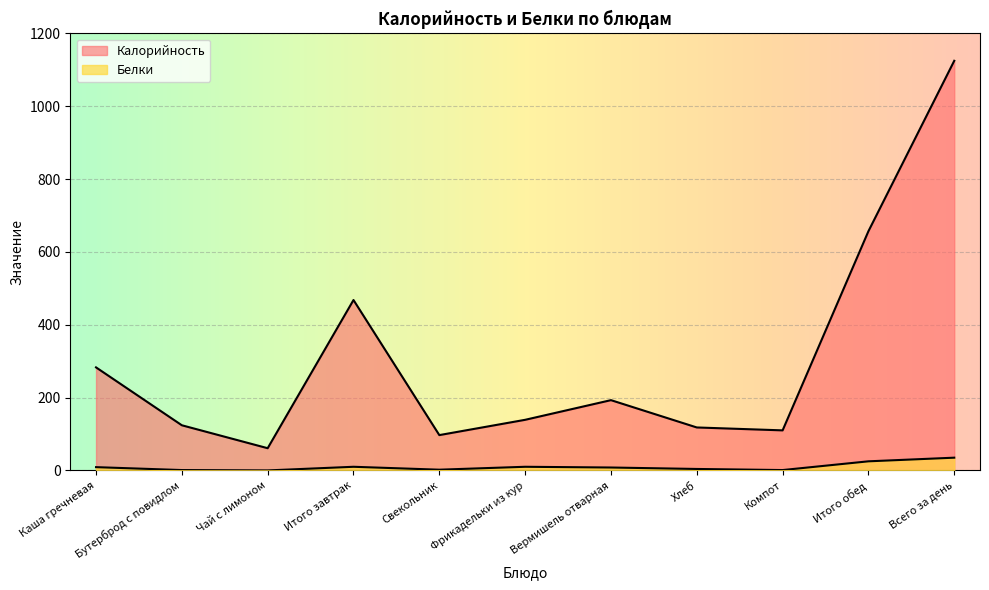

In Белки, how many points are lower than both neighbors (excluding endpoints)?

3